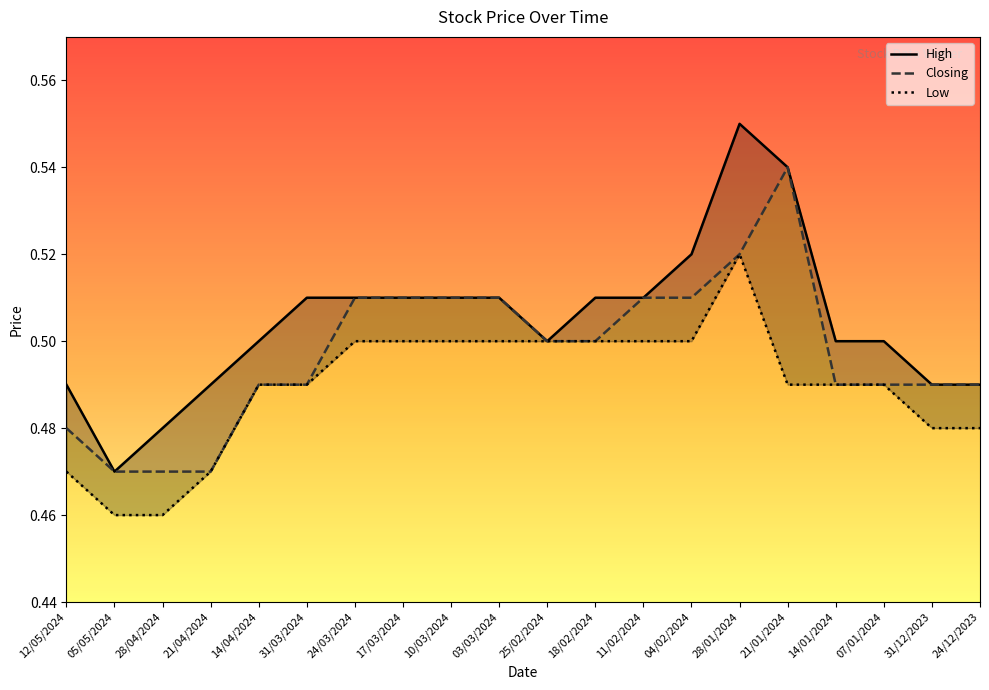

The High series shows 0.3 at 24/03/2024. True or false?

False